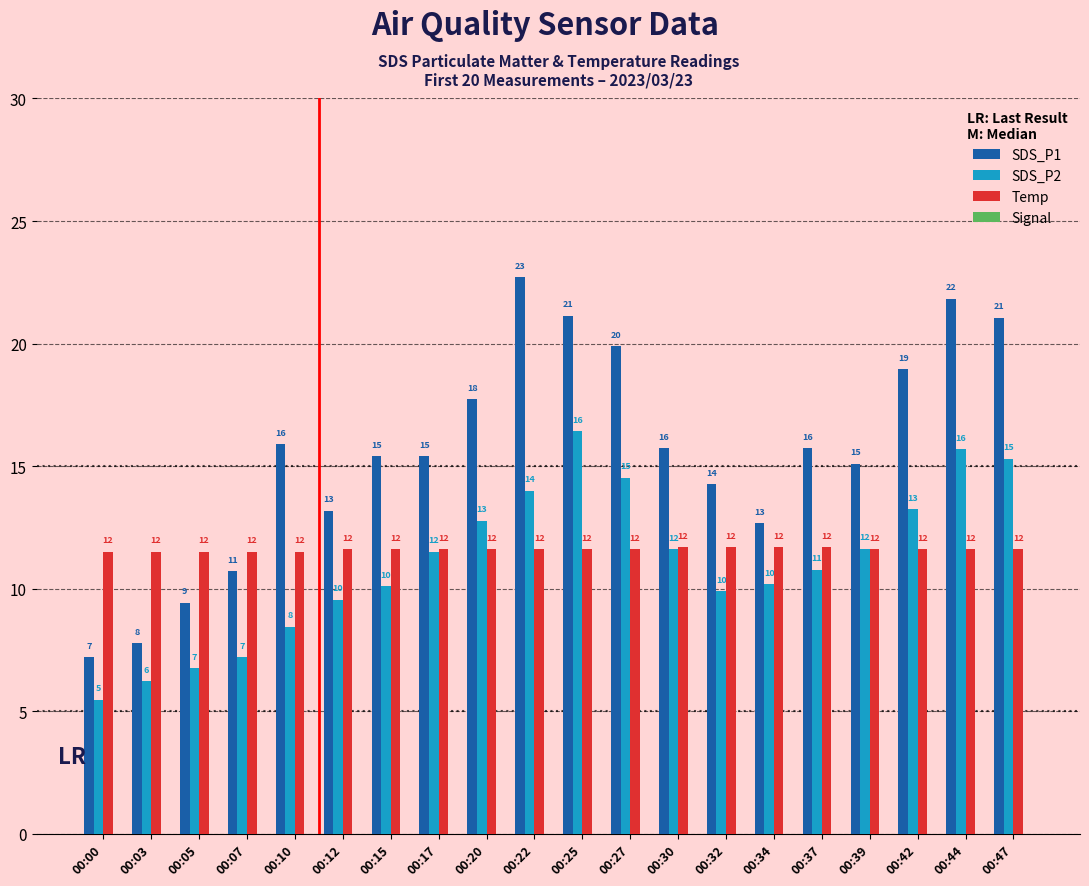

Which series has the largest total across all categories?

SDS_P1